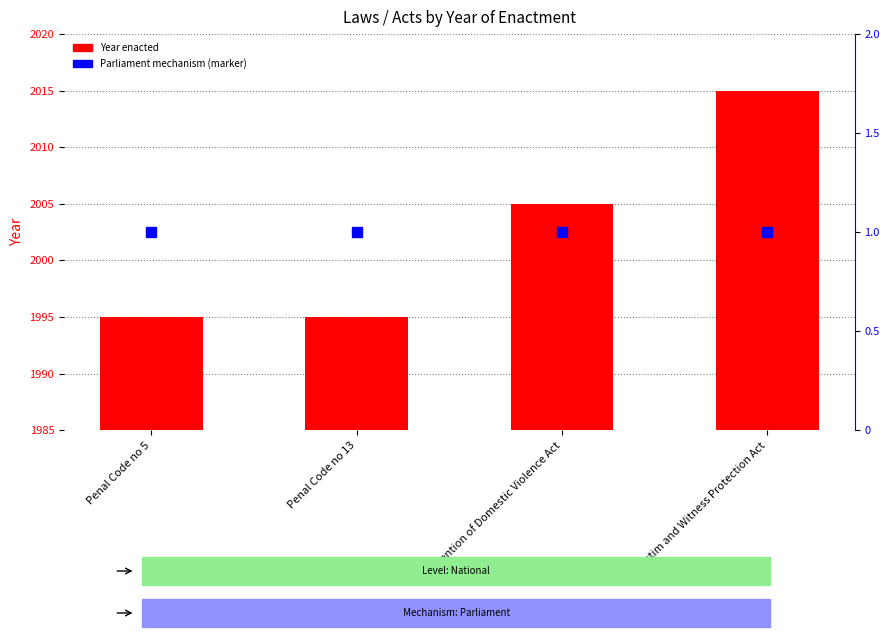

What is the approximate value of Year enacted at Penal Code no 5, to the nearest 10?

2000